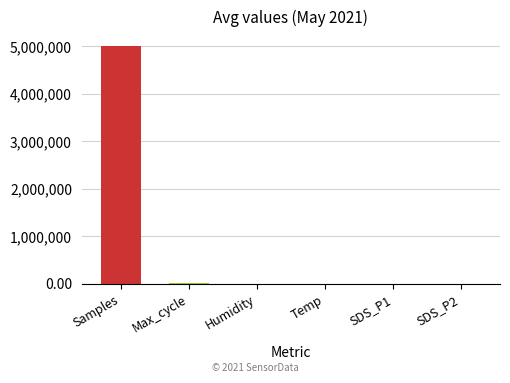

Are the bars horizontal?

No